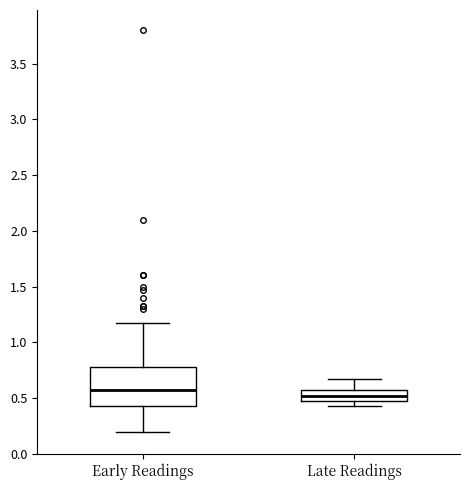

Where does the median line of the box for Late Readings sit on the y-axis? The values are not printed on the chart, so give them approximately, as read against the axis.

0.50